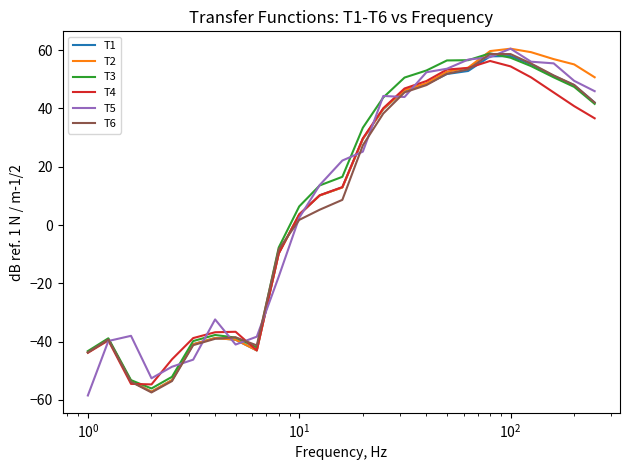

What is the greatest value displayed?

60.5